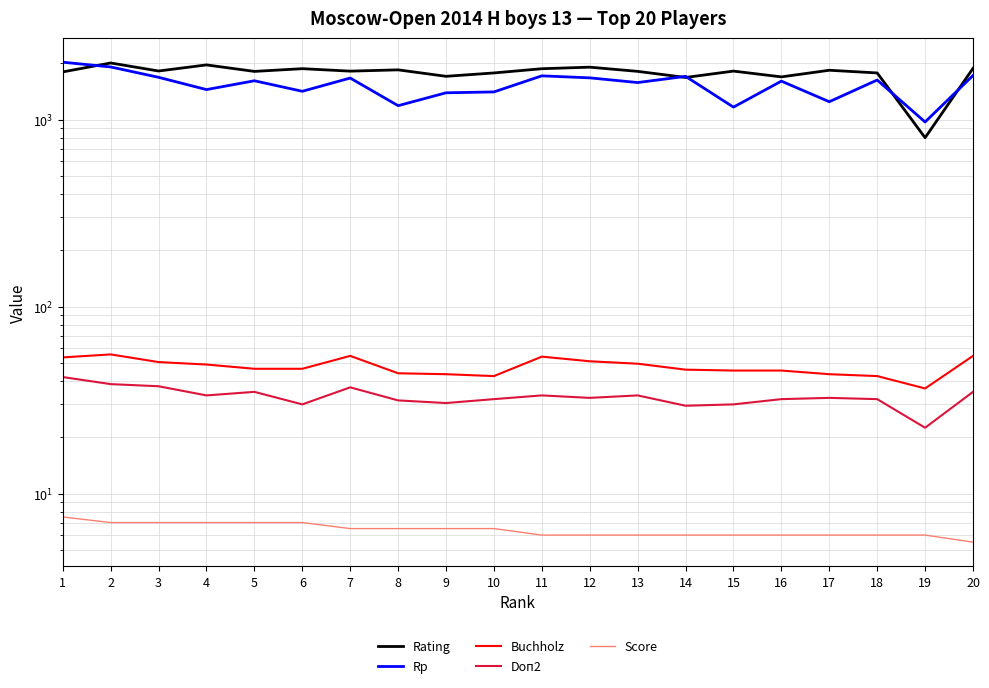

Which category has the highest value in the Doп2 series?

1